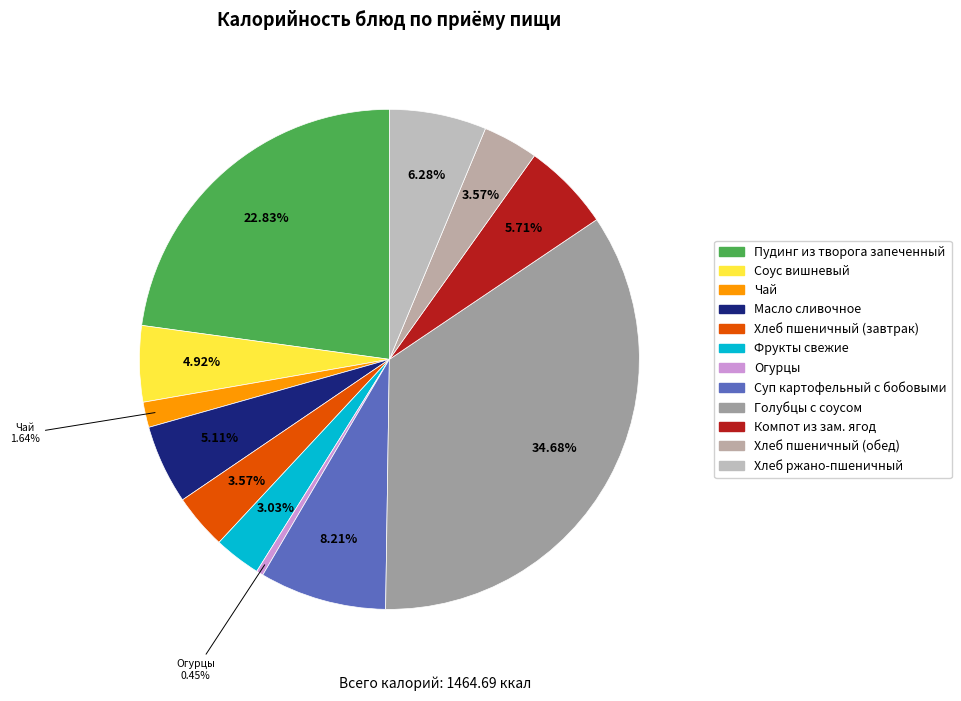

Which category has the smallest portion of the pie?

Огурцы